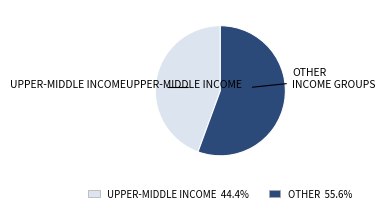

Which slice is the largest?

OTHER INCOME GROUPS